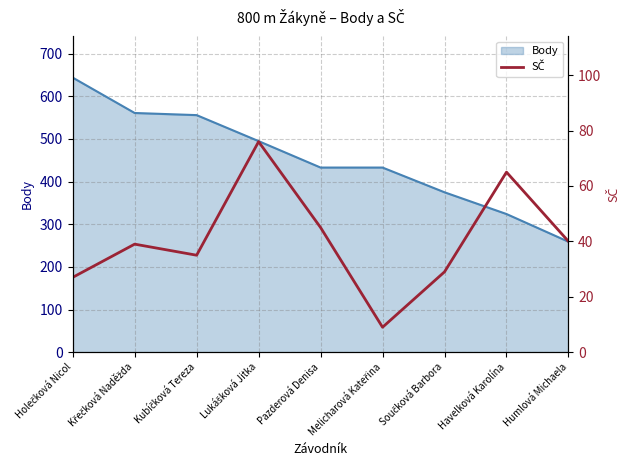

What is the lowest value of the Body series?

259